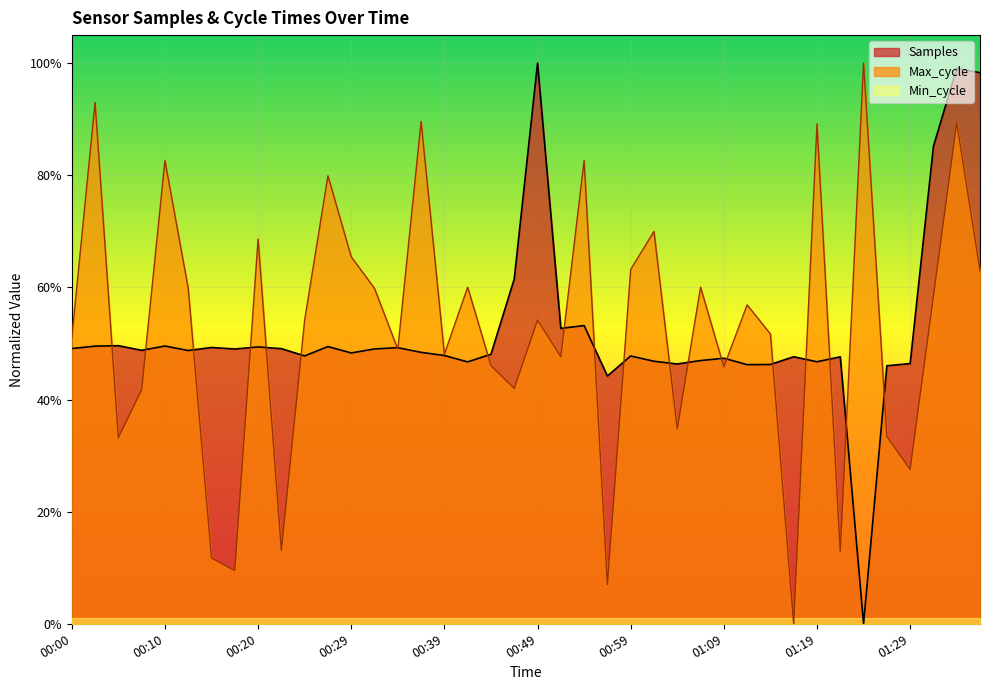

Does the chart display data point markers on the line(s)?

No